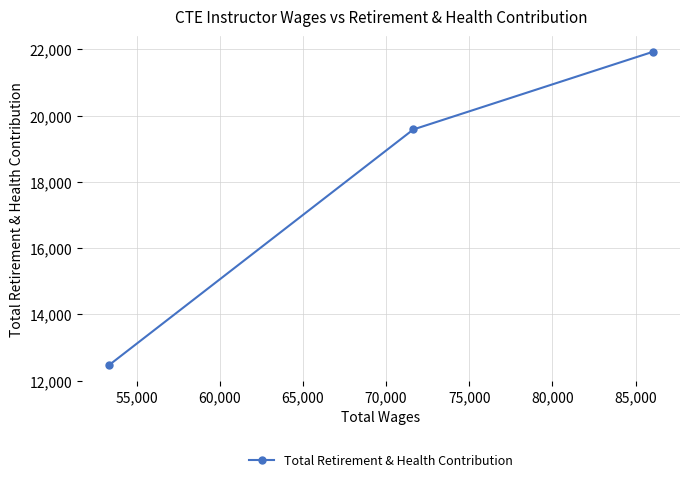

What is the average value?

17994